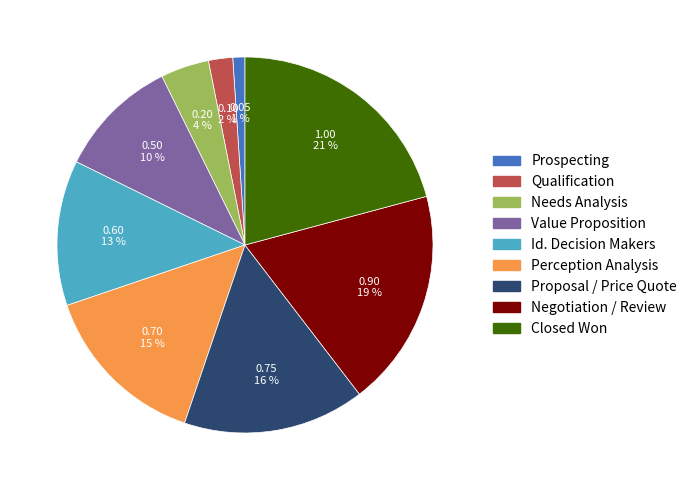

To the nearest percent, what is the difference between the largest and smallest slice percentages?

20%